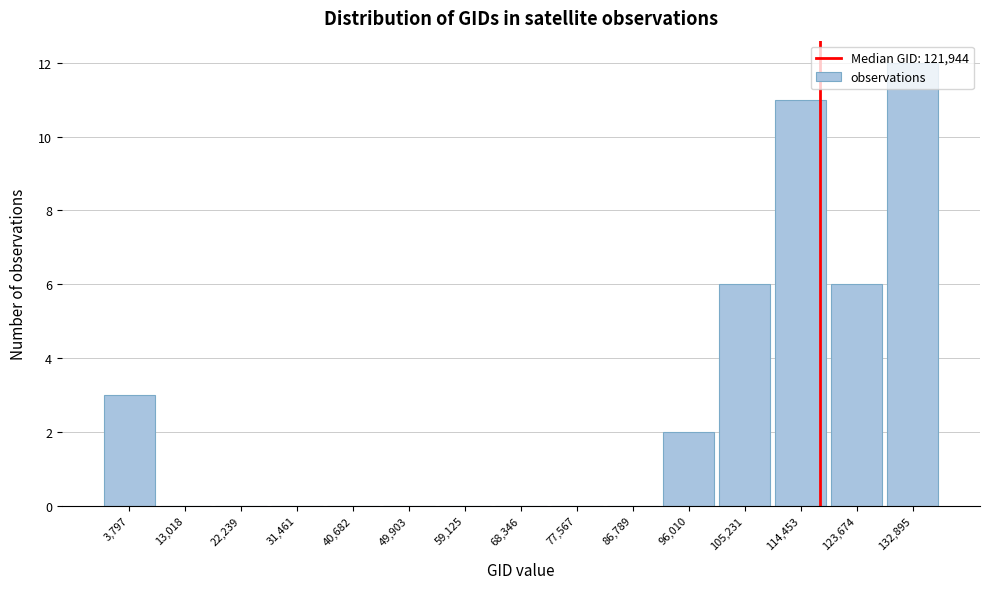

Which has a higher value, 31,461 or 96,010?

96,010